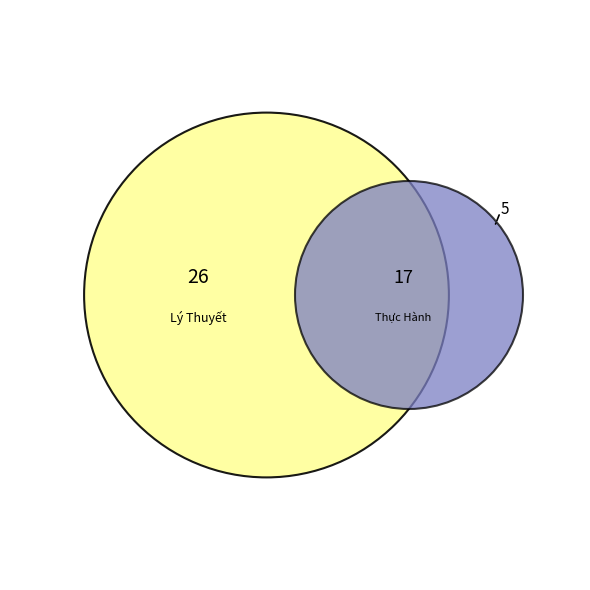

Is there any slice that represents more than half of the pie?

Yes